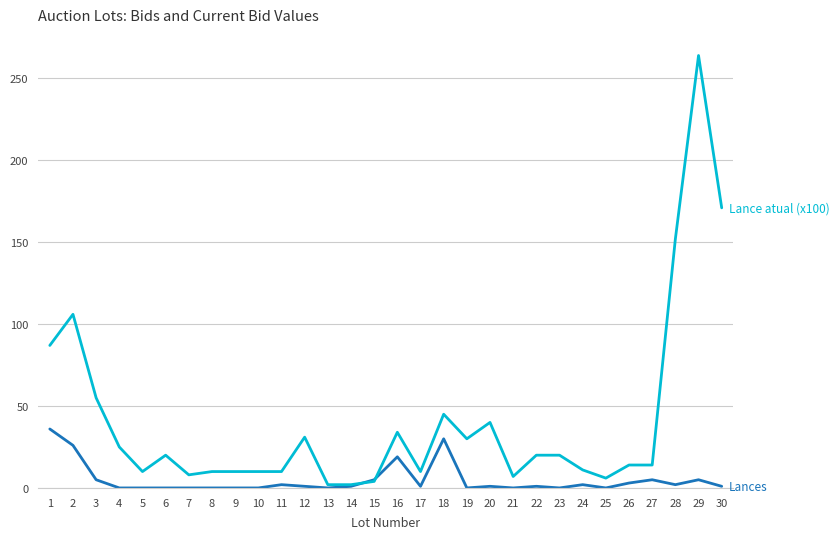

What is the maximum value shown in the chart?

264